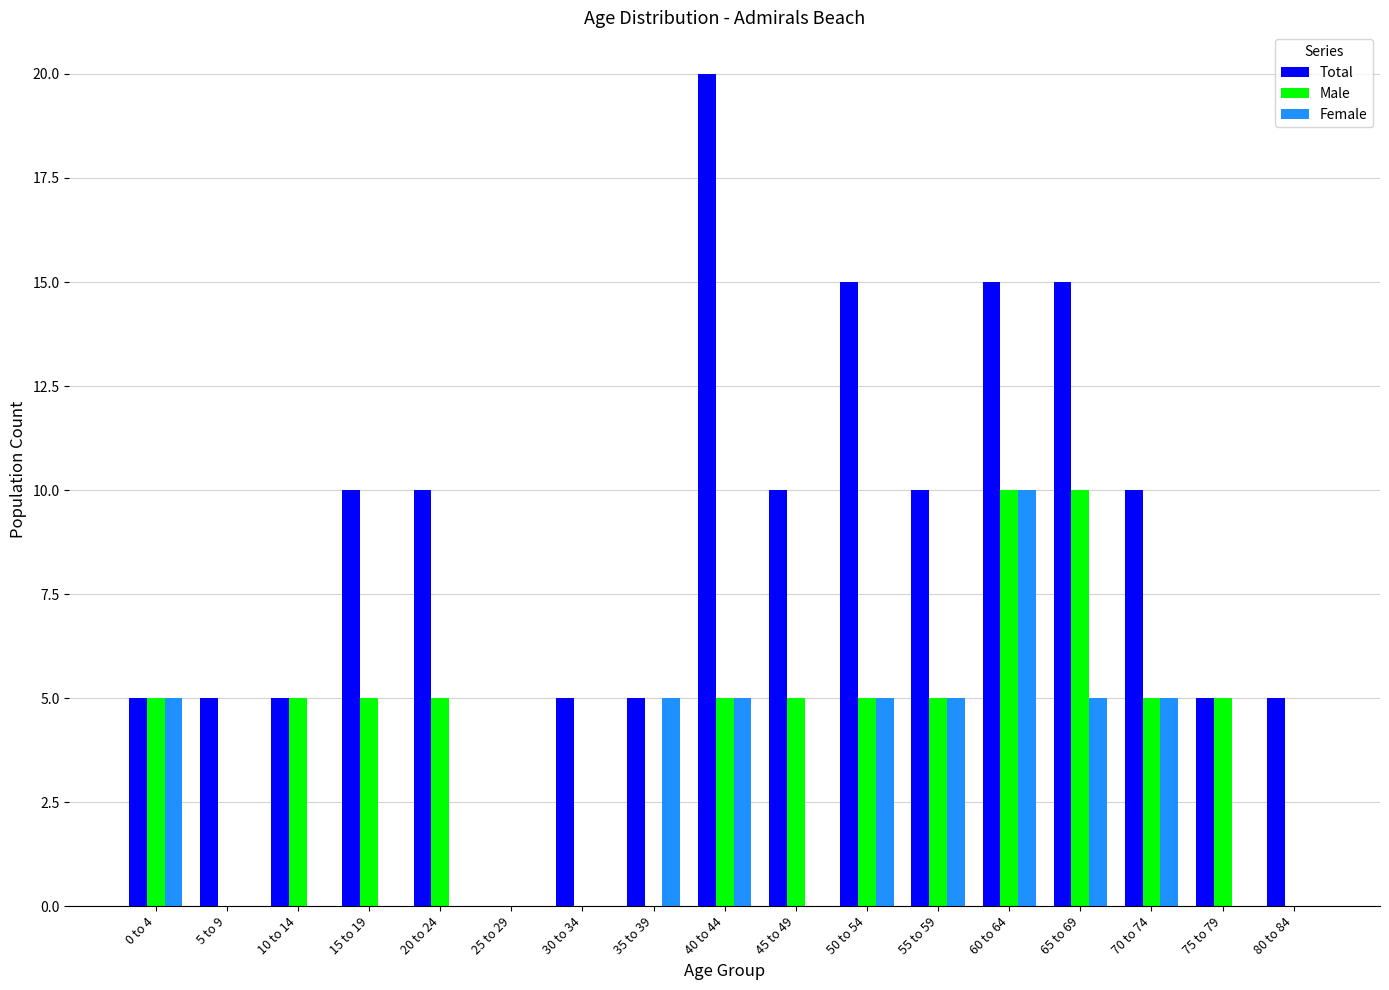

Which series changed the most between 50 to 54 and 80 to 84?

Total